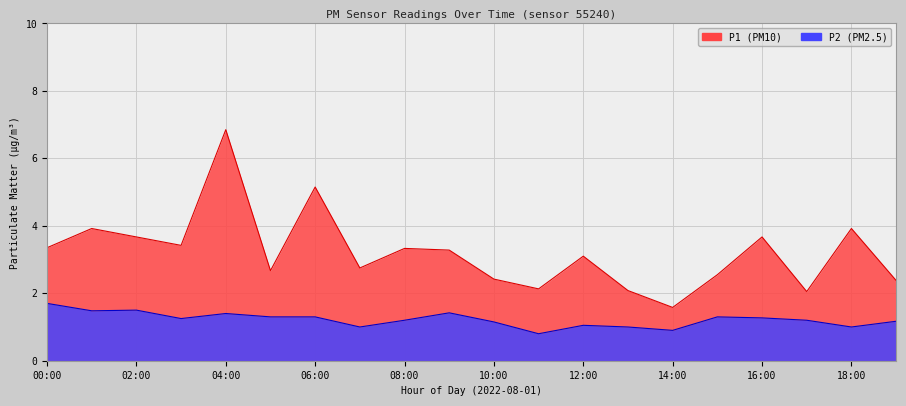

Reading left to right, what are all the values shown in this chart?

P1: 3.4	3.9	3.7	3.4	6.8	2.7	5.2	2.8	3.3	3.3	2.4	2.1	3.1	2.1	1.6	2.5	3.7	2.0	3.9	2.4
P2: 1.7	1.5	1.5	1.2	1.4	1.3	1.3	1.0	1.2	1.4	1.1	0.8	1.1	1.0	0.9	1.3	1.3	1.2	1.0	1.2